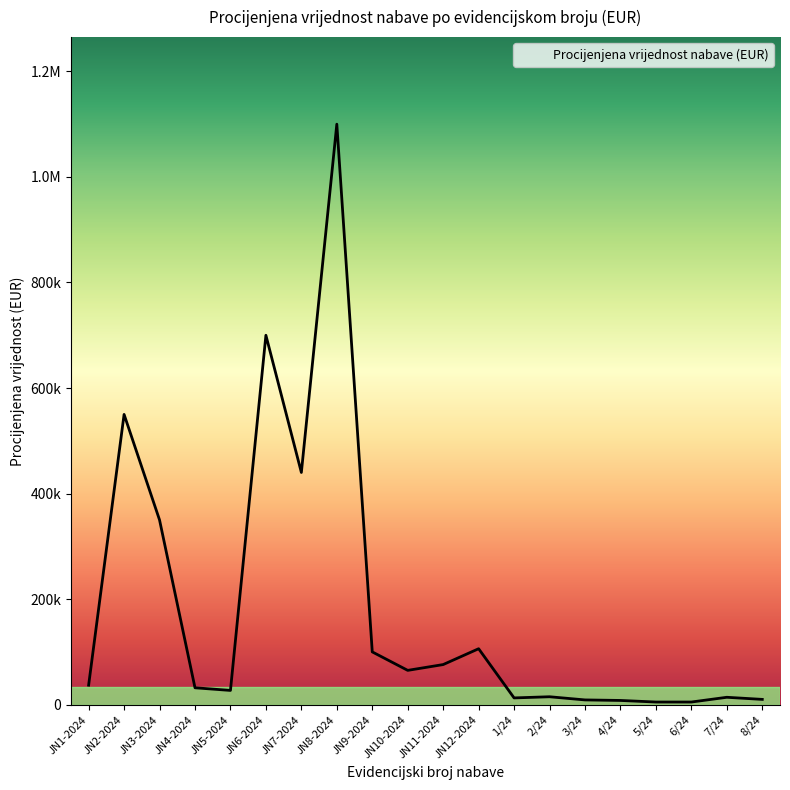

True or false: the data shows 106000 at JN12-2024.

True